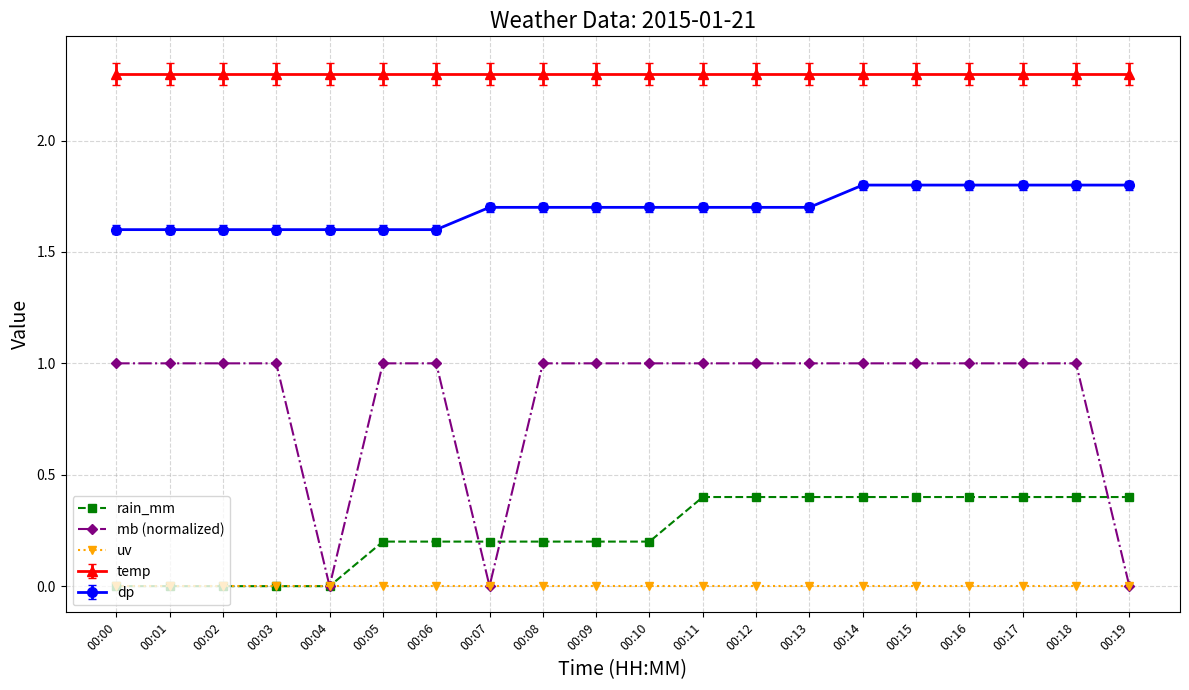

What is the maximum value for temp?

2.3